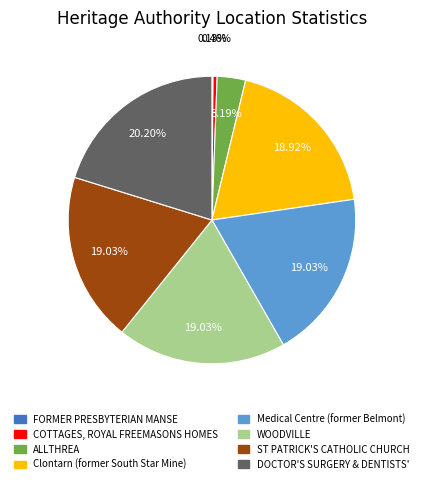

Does any single category account for the majority?

No